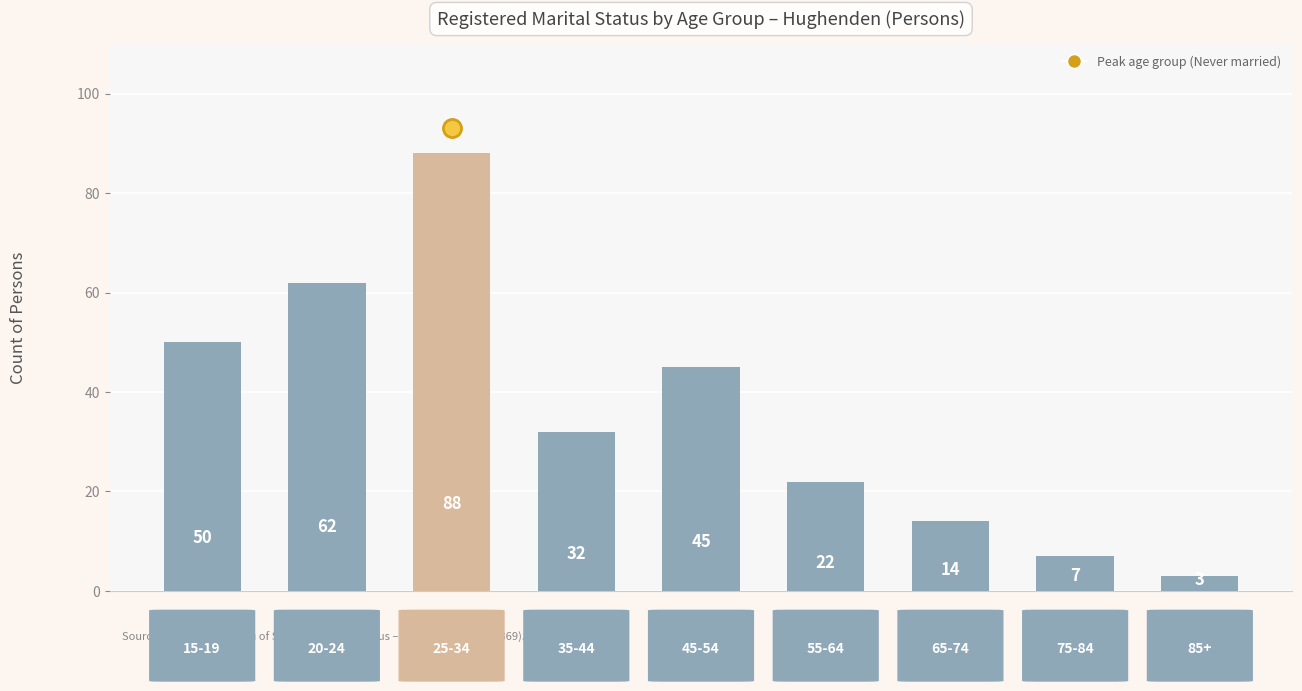

What is the difference between the maximum and minimum values?

85